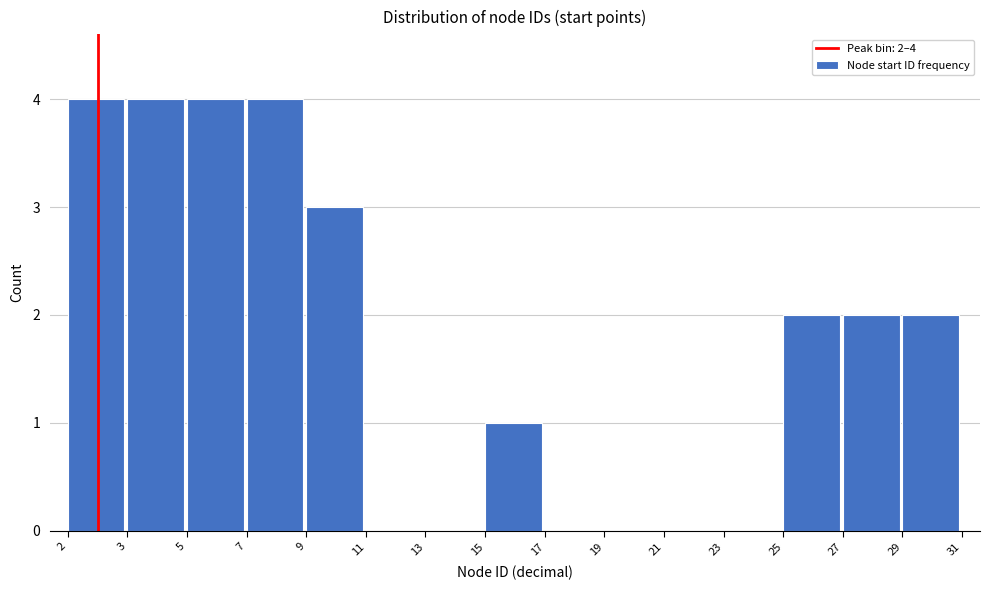

Reading left to right, what are all the values shown in this chart?

2=4	3=4	5=4	7=4	9=3	11=0	13=0	15=1	17=0	19=0	21=0	23=0	25=2	27=2	29=2